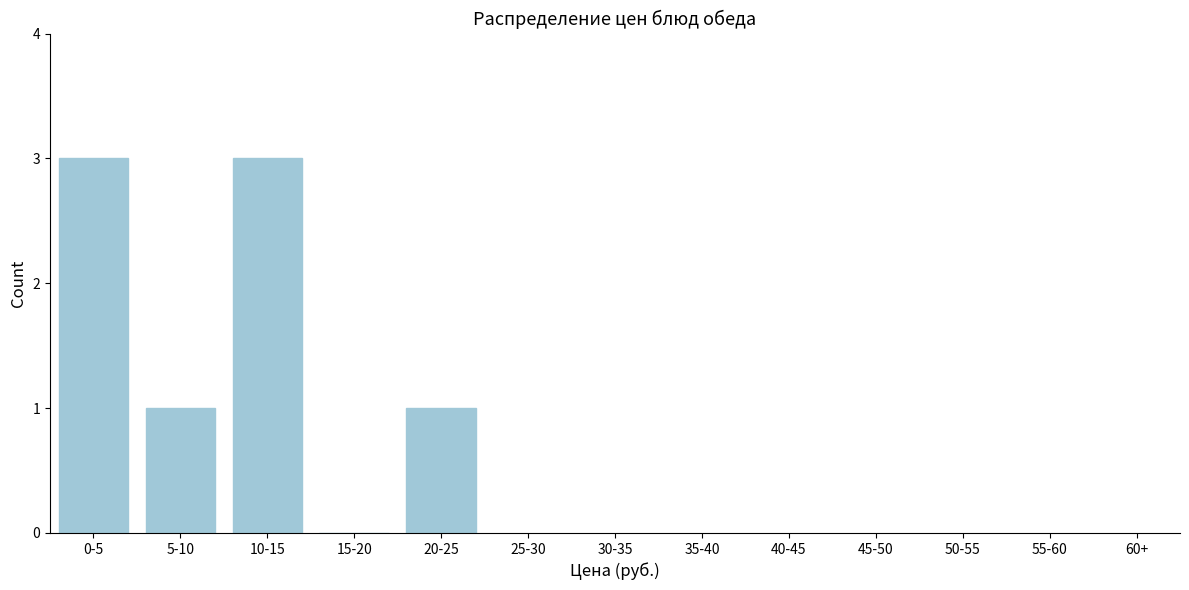

Reading left to right, extract all data points from this chart.

0-5=3	5-10=1	10-15=3	15-20=0	20-25=1